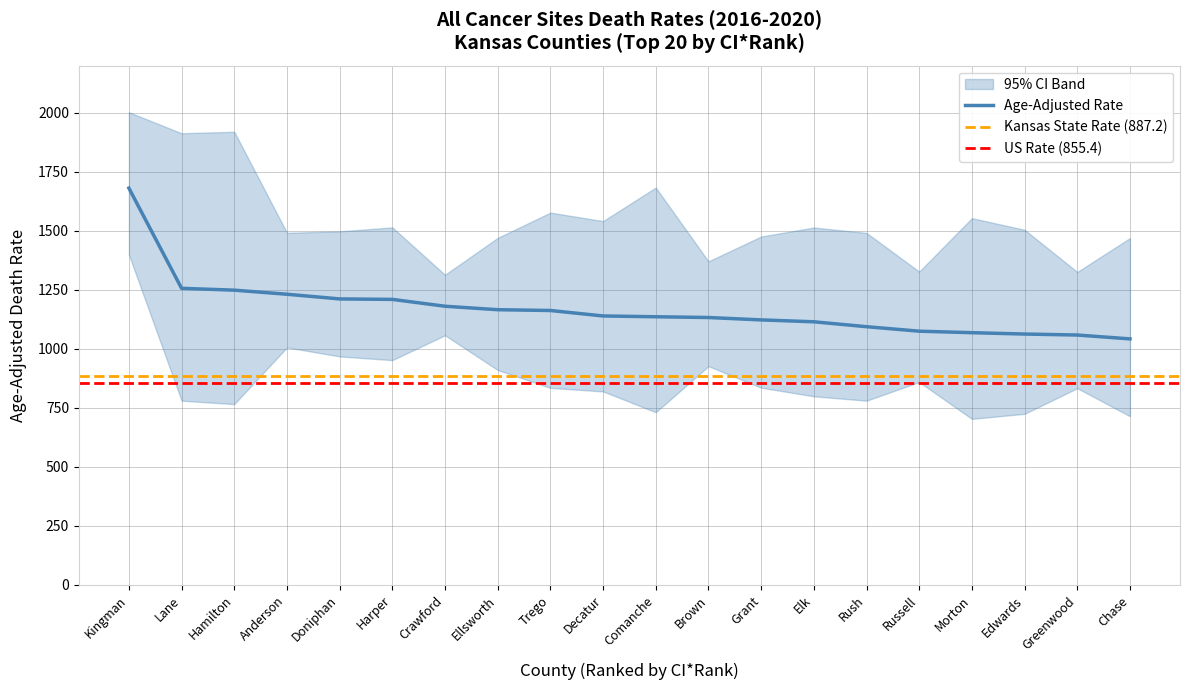

True or false: Lower CI (Rate) and Age-Adjusted Rate intersect in this chart.

False